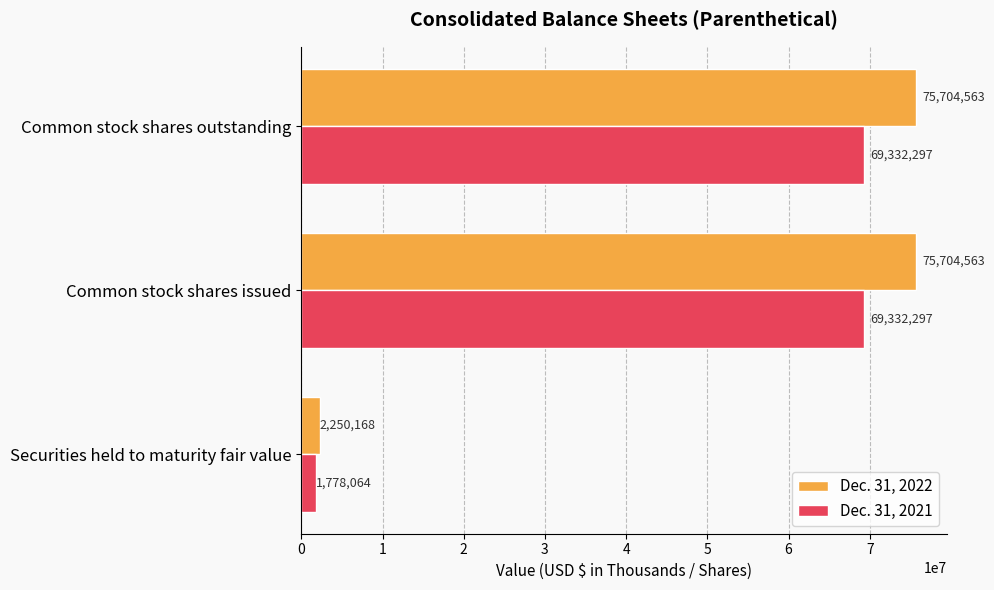

Which series has the largest total across all categories?

Dec. 31, 2022